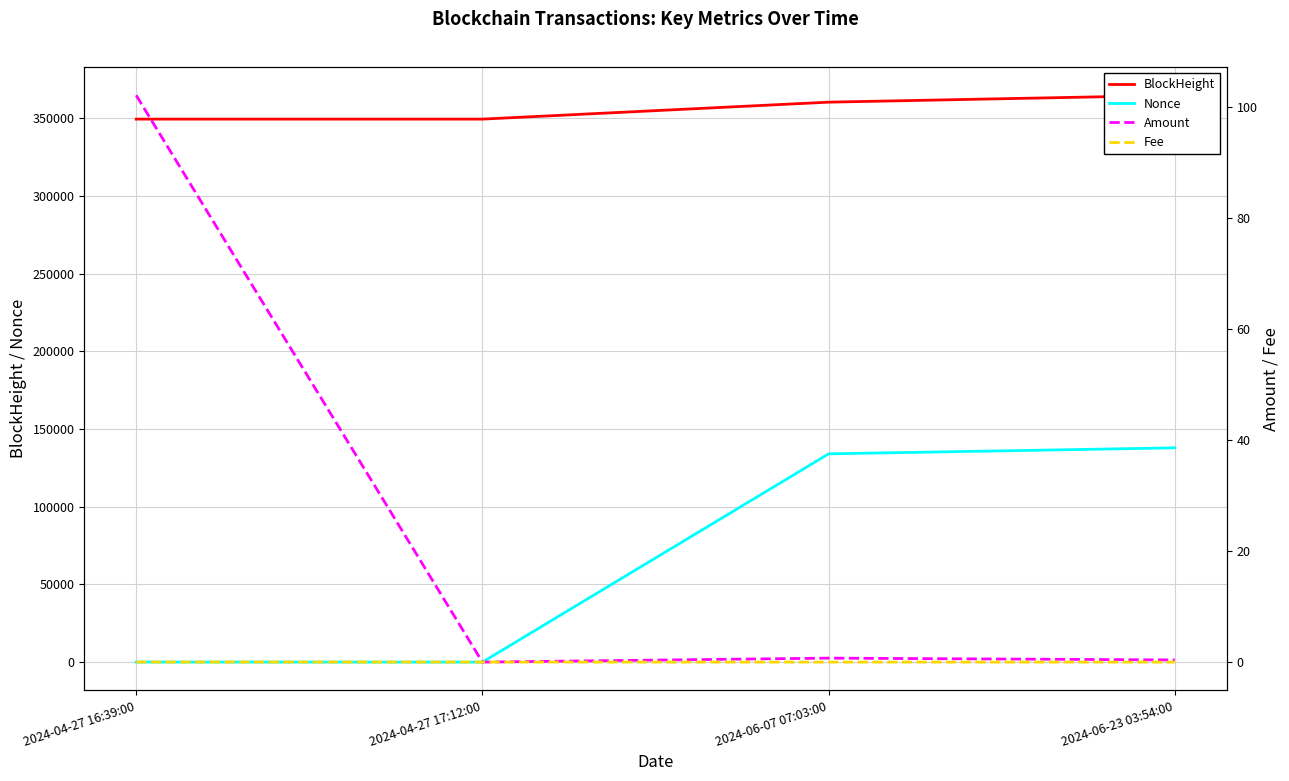

At which category is the sum across all series the highest?

2024-06-23 03:54:00